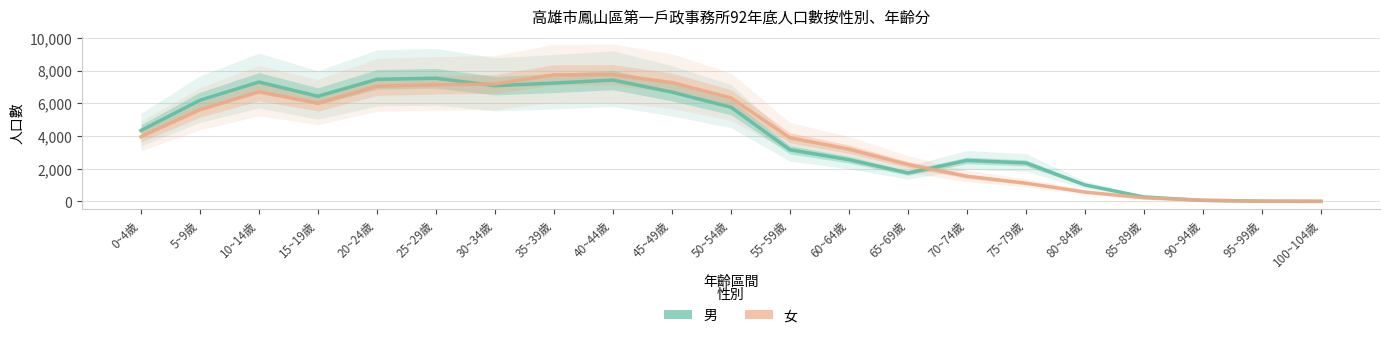

Is this an area chart (filled region under the line)?

No